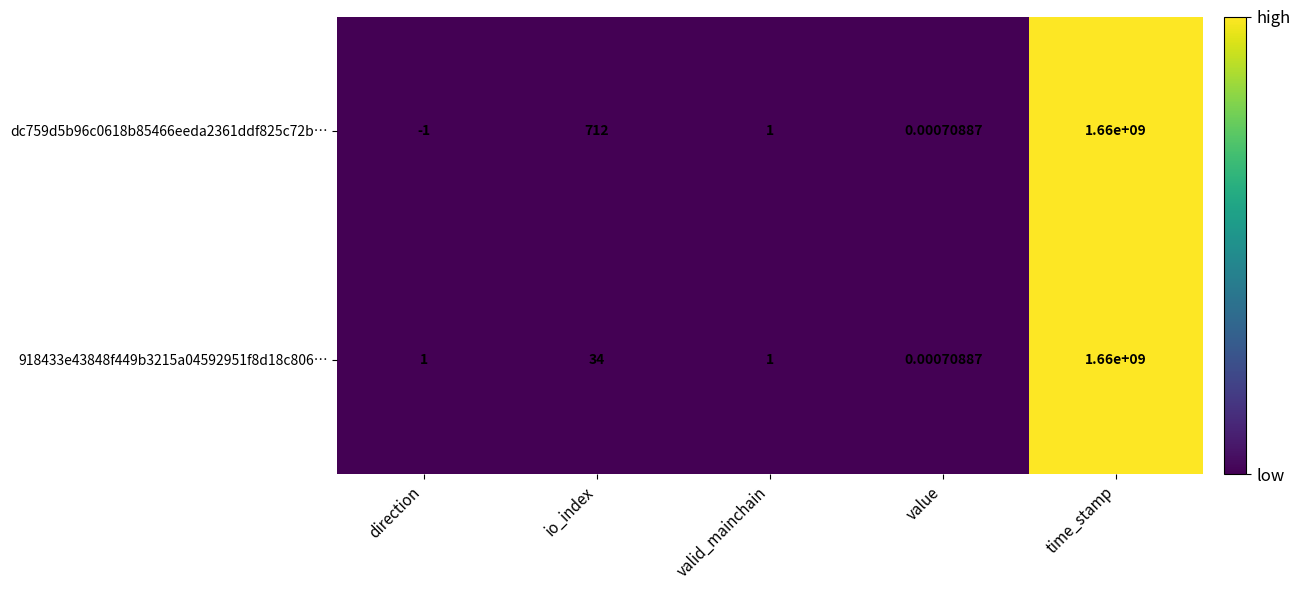

What is the maximum value shown in the chart?

1660000000.0